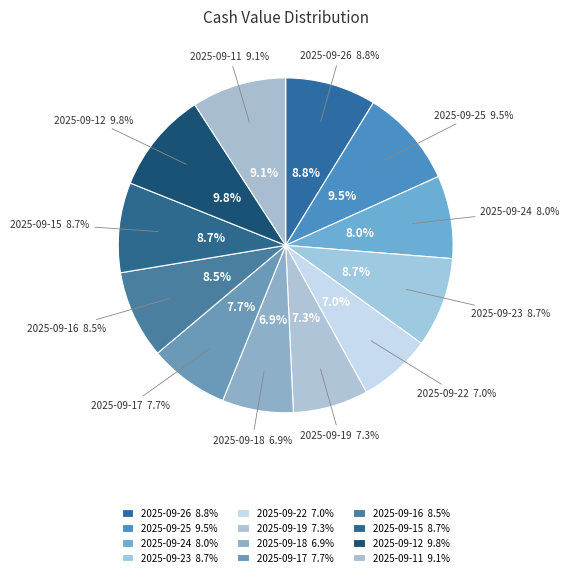

How much of the chart is everything except 2025-09-26?

91.2%